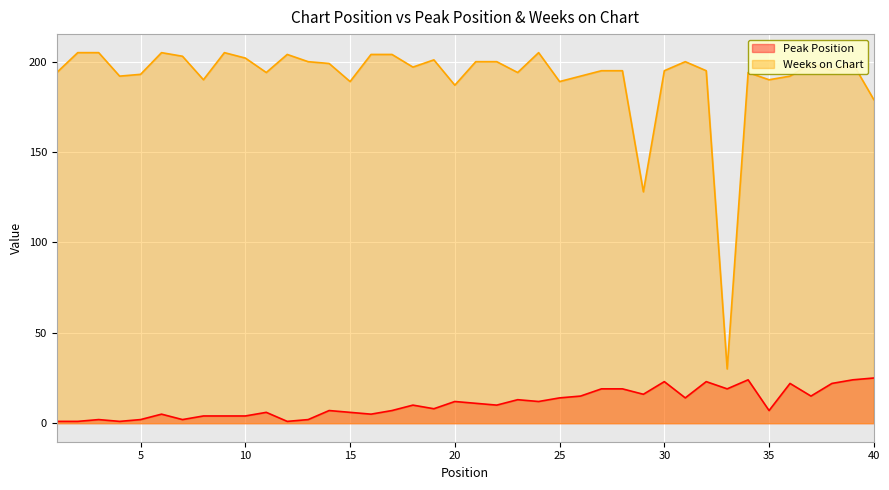

Count the number of data series in this chart.

2